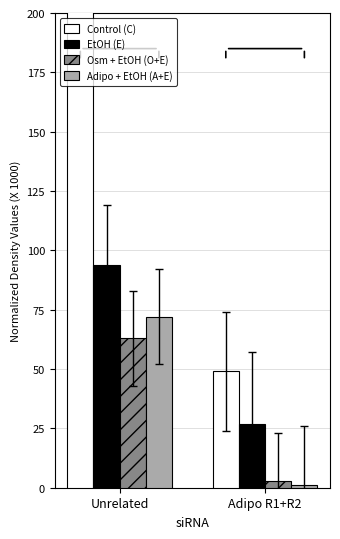

What are all the series names shown in the legend?

Control (C), EtOH (E), Osm + EtOH (O+E), Adipo + EtOH (A+E)